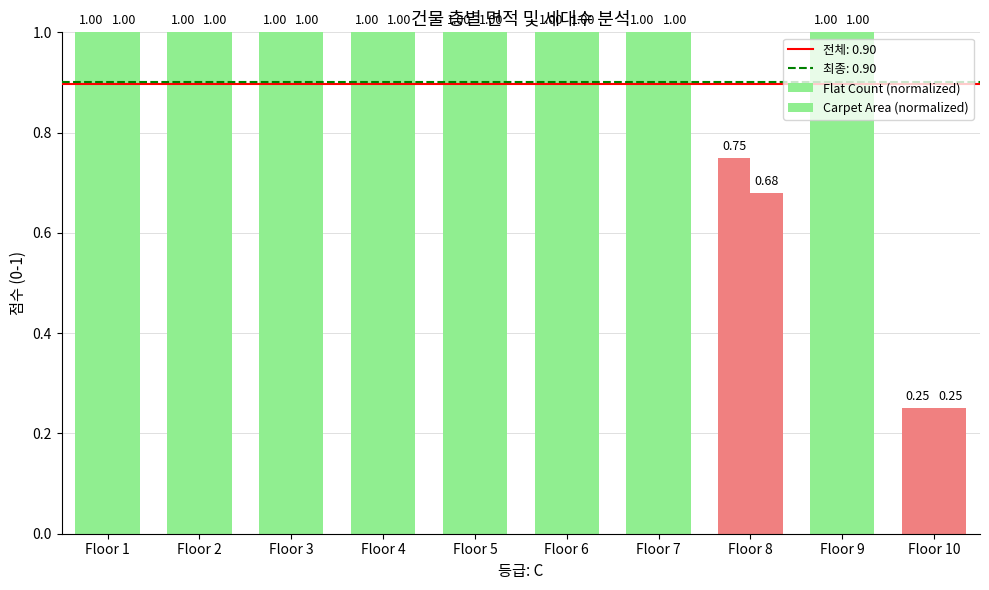

True or false: Flat Count (normalized) has a value of 0.4 at Floor 10.

False